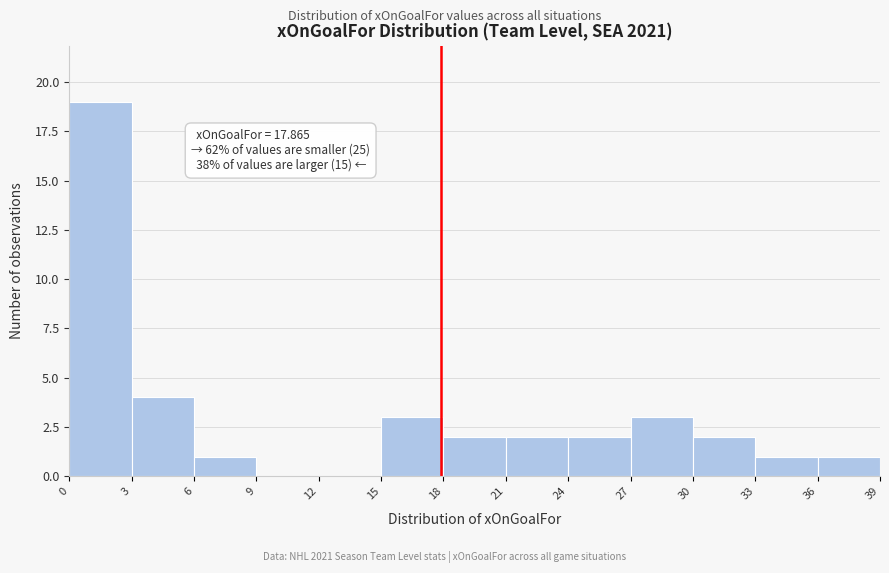

Which range on the x-axis has the tallest bar?

0 to 3